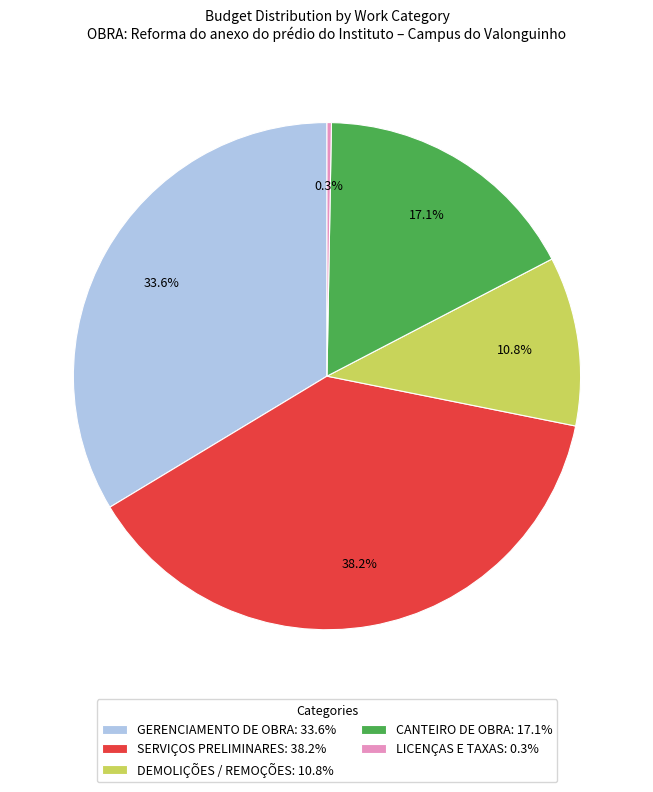

True or false: GERENCIAMENTO DE OBRA accounts for 34% of the total.

True